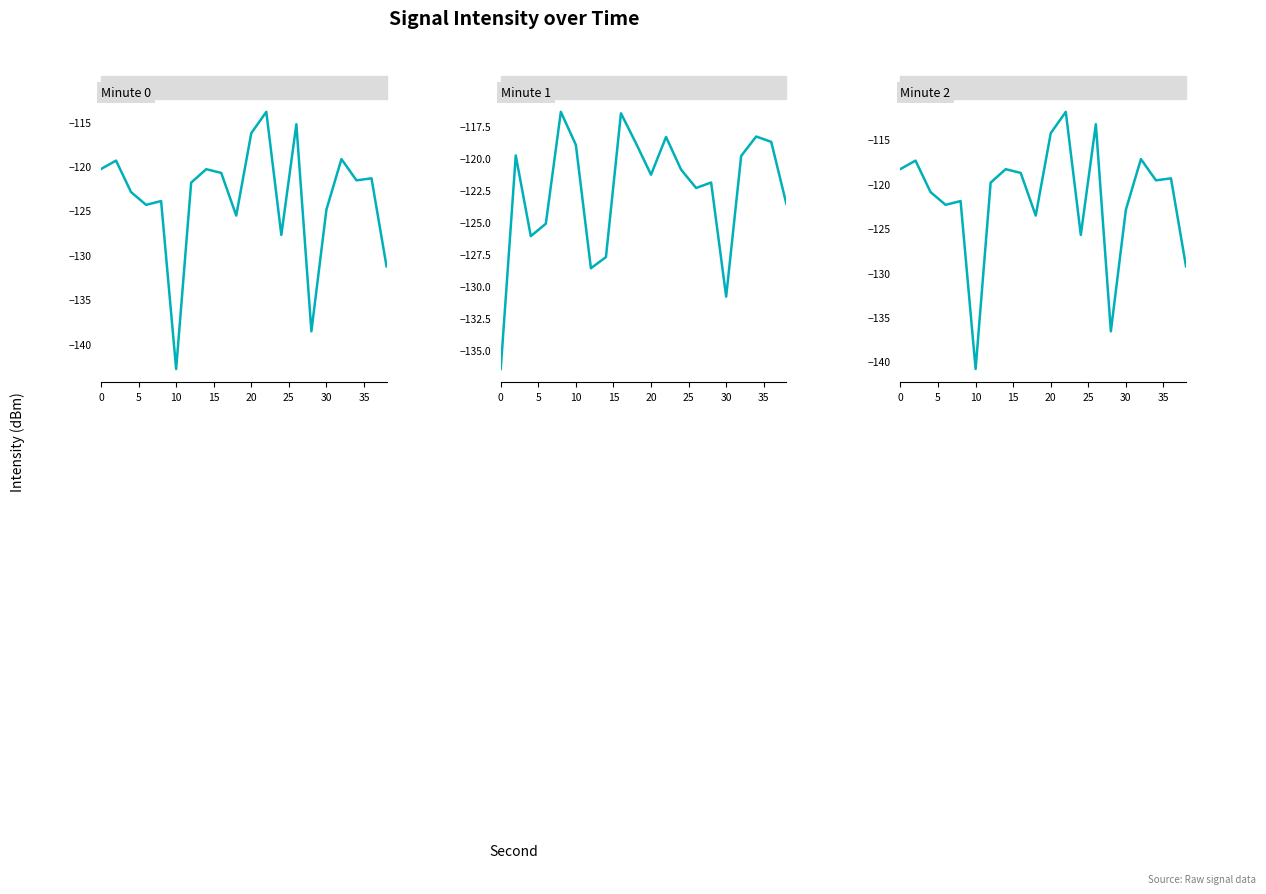

List the series in order of their overall mean, lowest first.

Minute 0, Minute 1, Minute 2